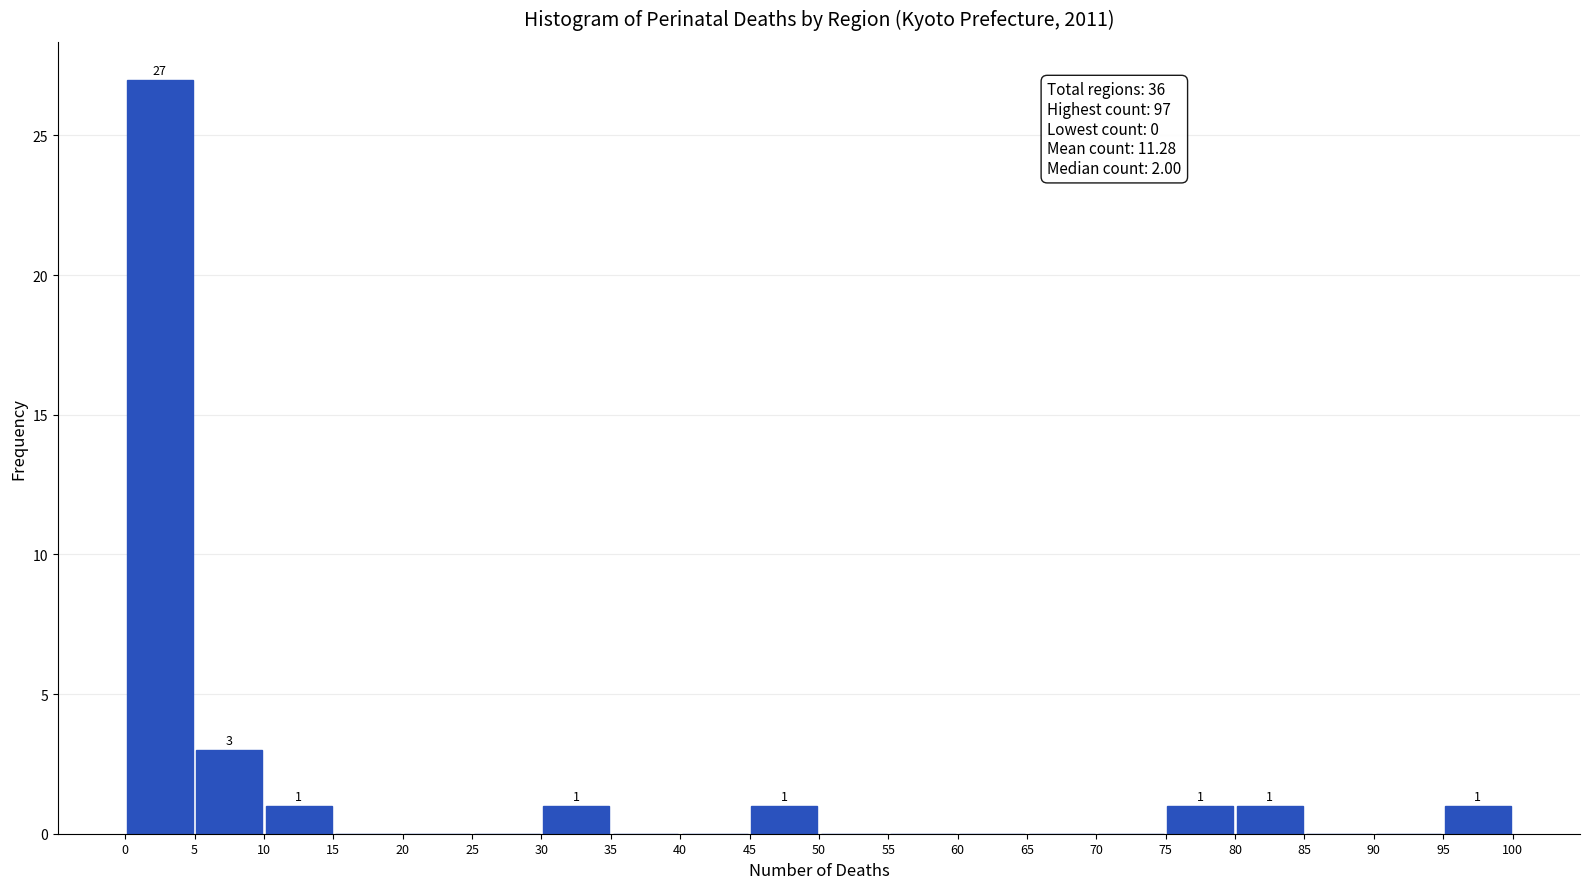

Over which range of the x-axis is the bar tallest?

0 to 5